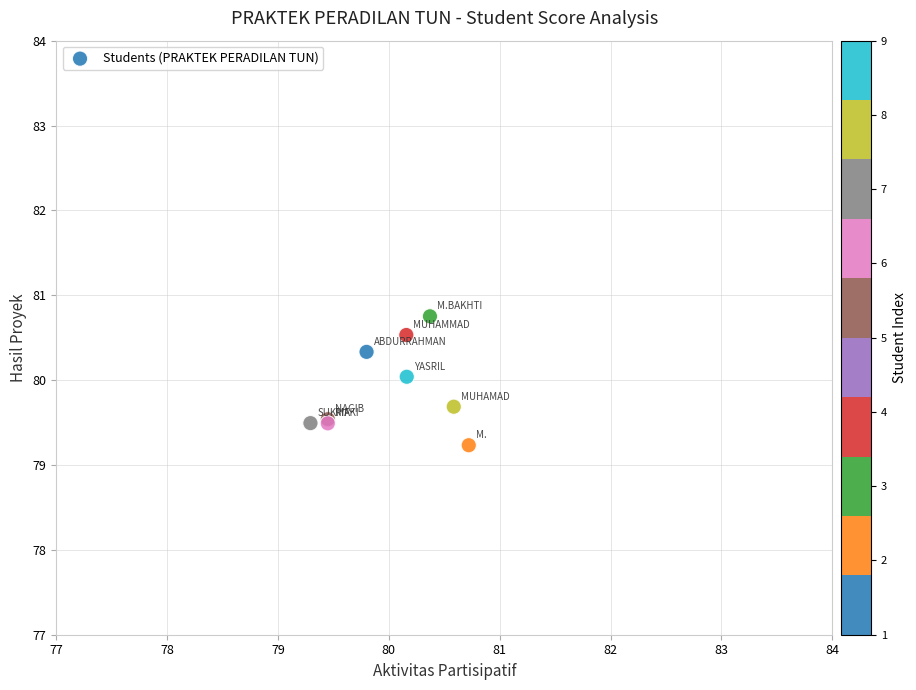

What Y value in the scatter plot is closest to 79?

79.2